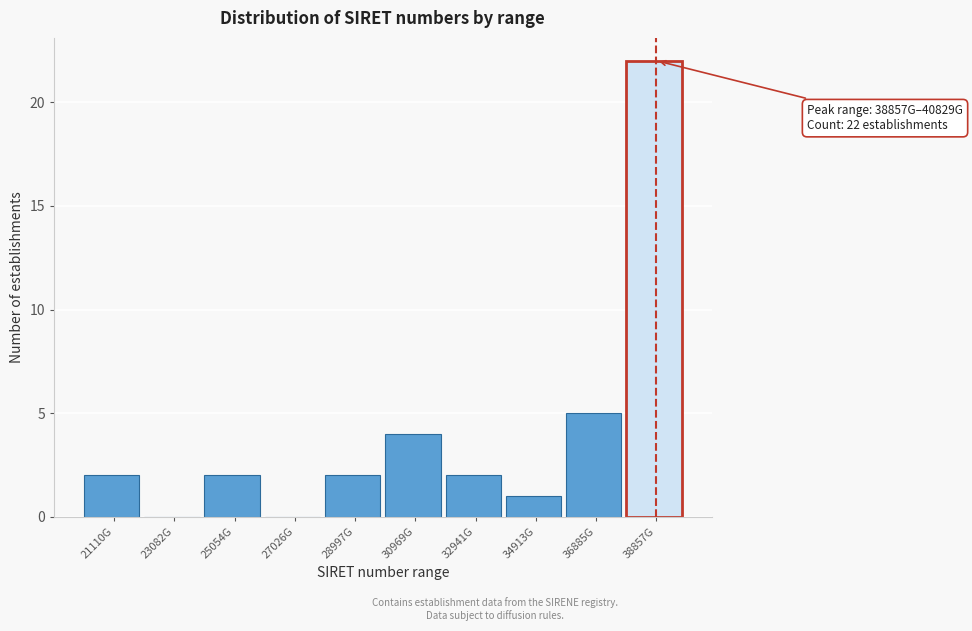

Reading left to right, what are all the values shown in this chart?

21110G=2	23082G=0	25054G=2	27026G=0	28997G=2	30969G=4	32941G=2	34913G=1	36885G=5	38857G=22